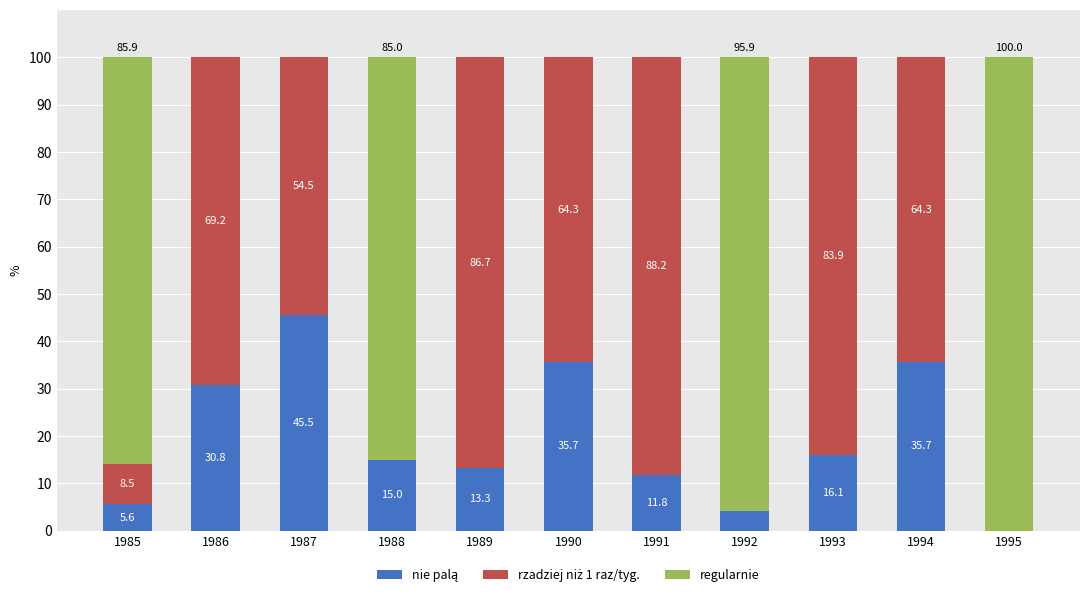

How many categories are shown in the chart?

11